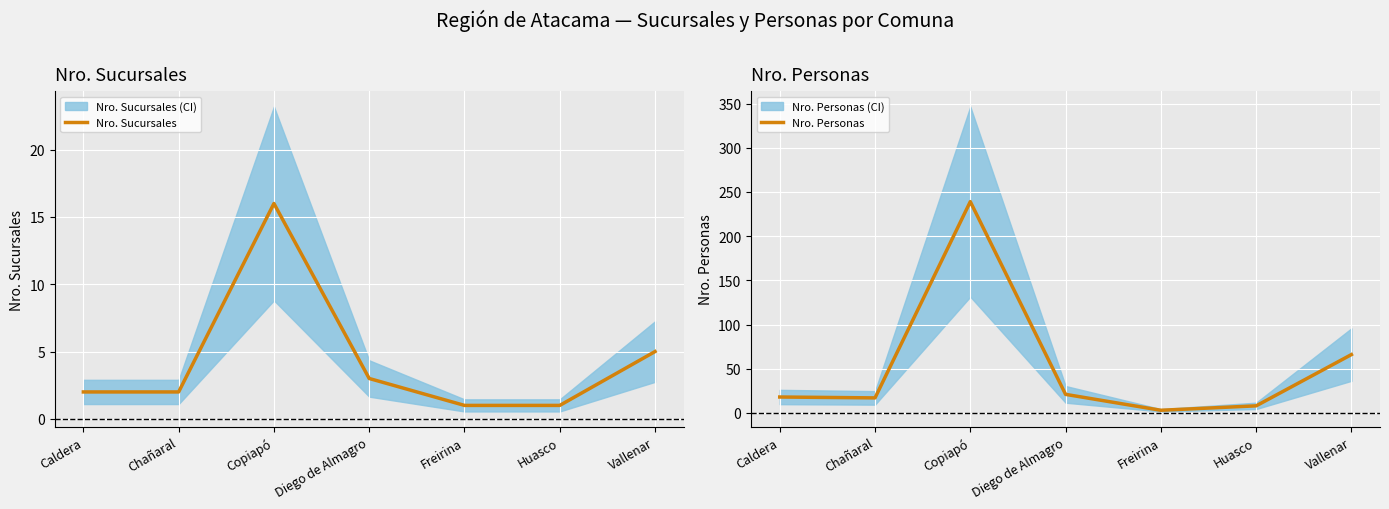

What position from the left is Vallenar?

7